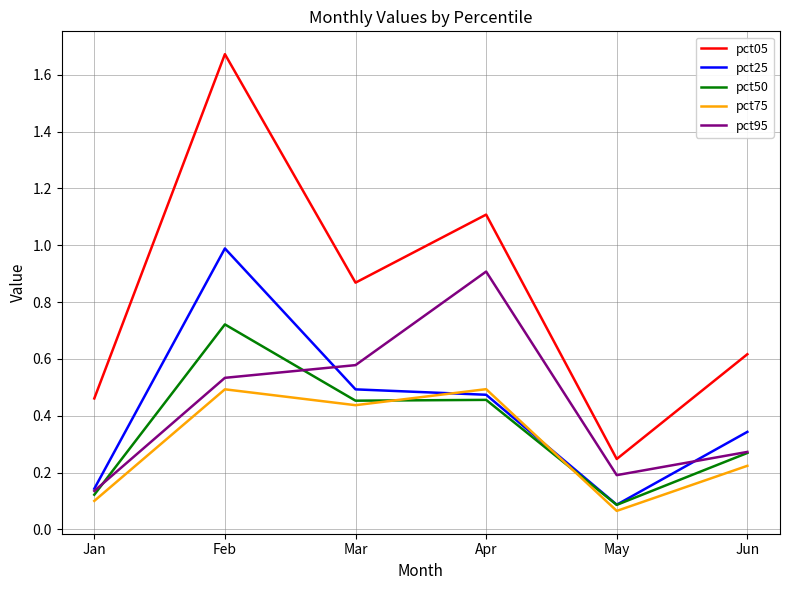

What is the difference between the maximum and minimum values in the pct05 series?

1.4